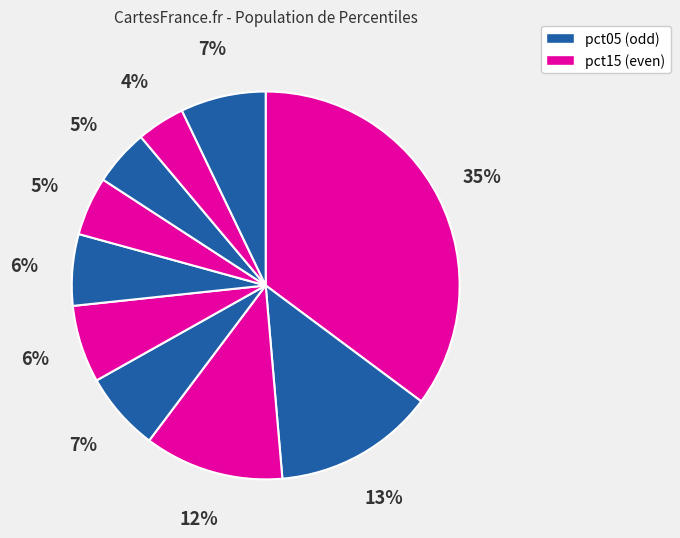

What is the smallest slice in the pie chart?

pct85